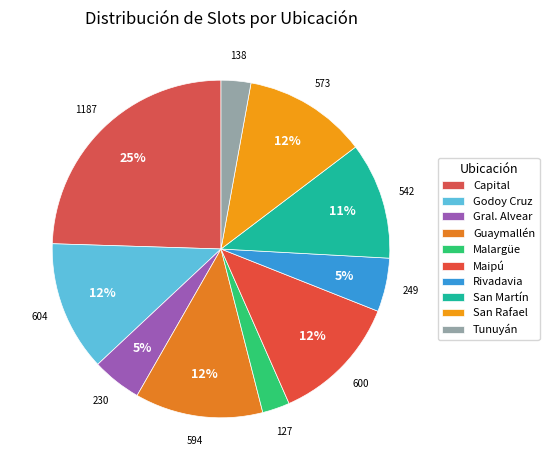

To the nearest percent, what percentage of the pie is Malargüe?

3%